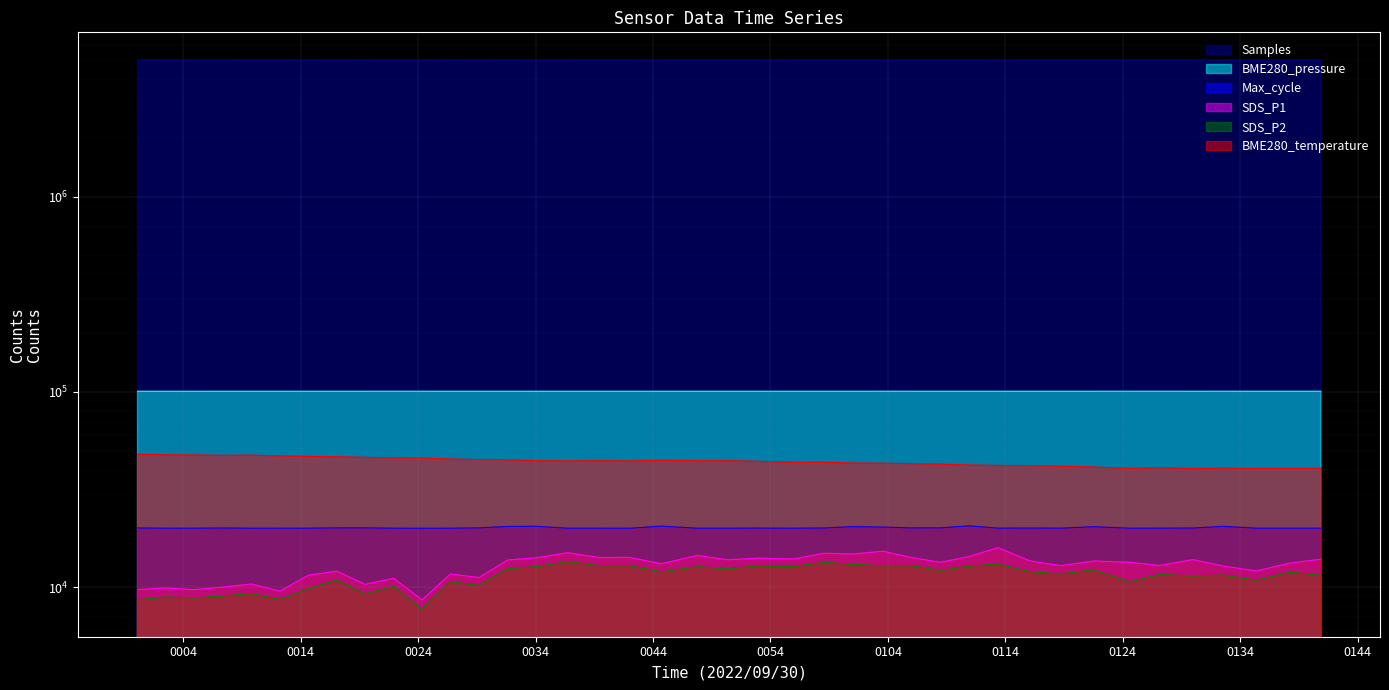

How many data points in BME280_pressure are less than 100743?

20